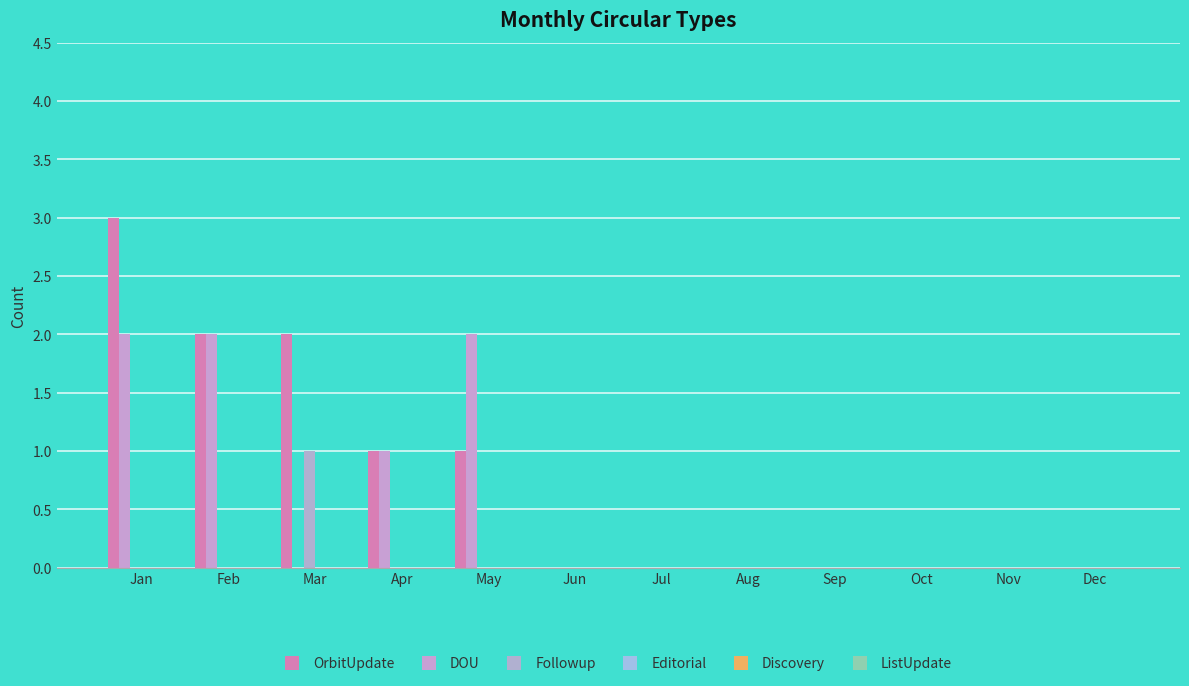

Are the bars grouped side by side (vs. stacked)?

Yes